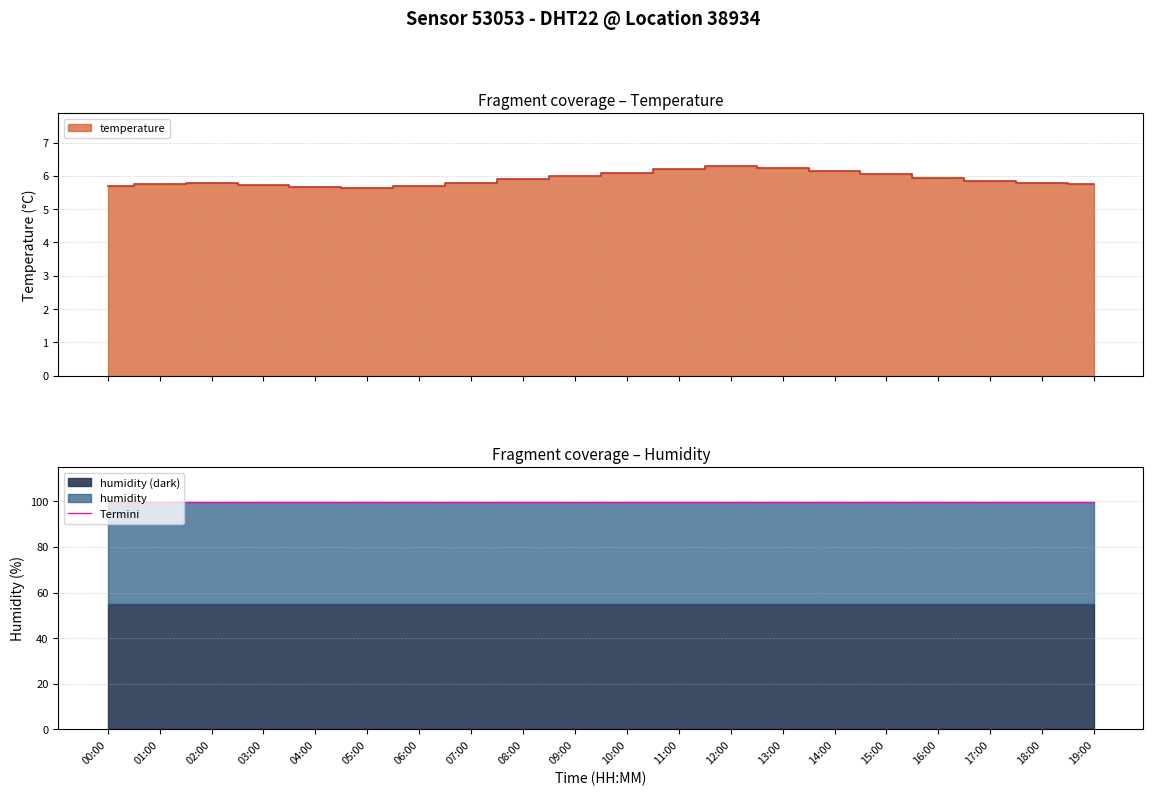

What position from the right is 07:00?

13